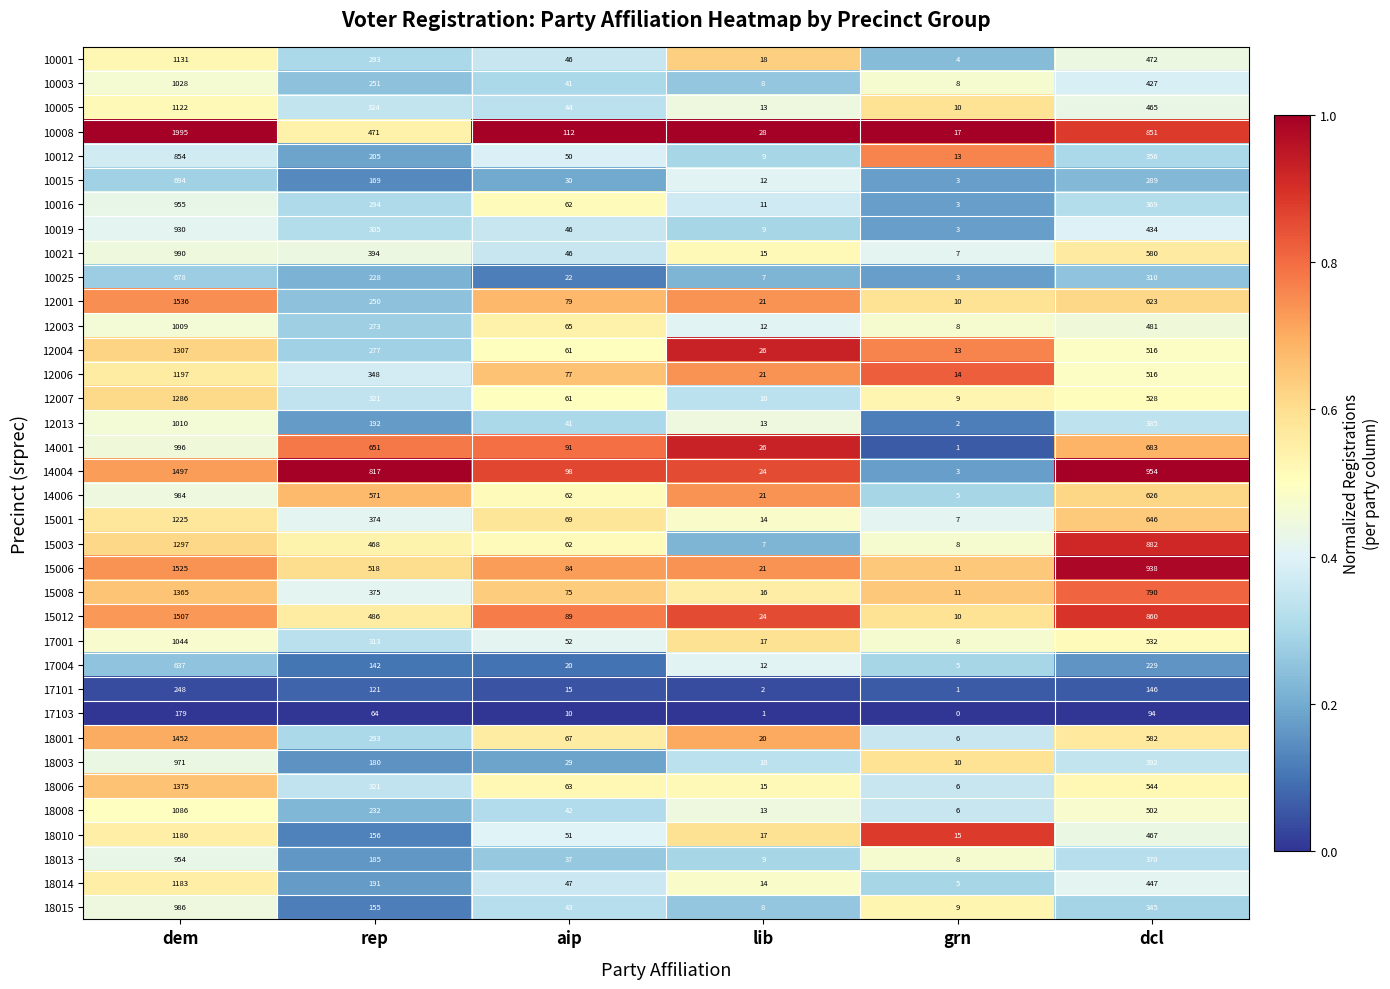

What is the difference between the maximum and minimum values in the 10001 series?

1127